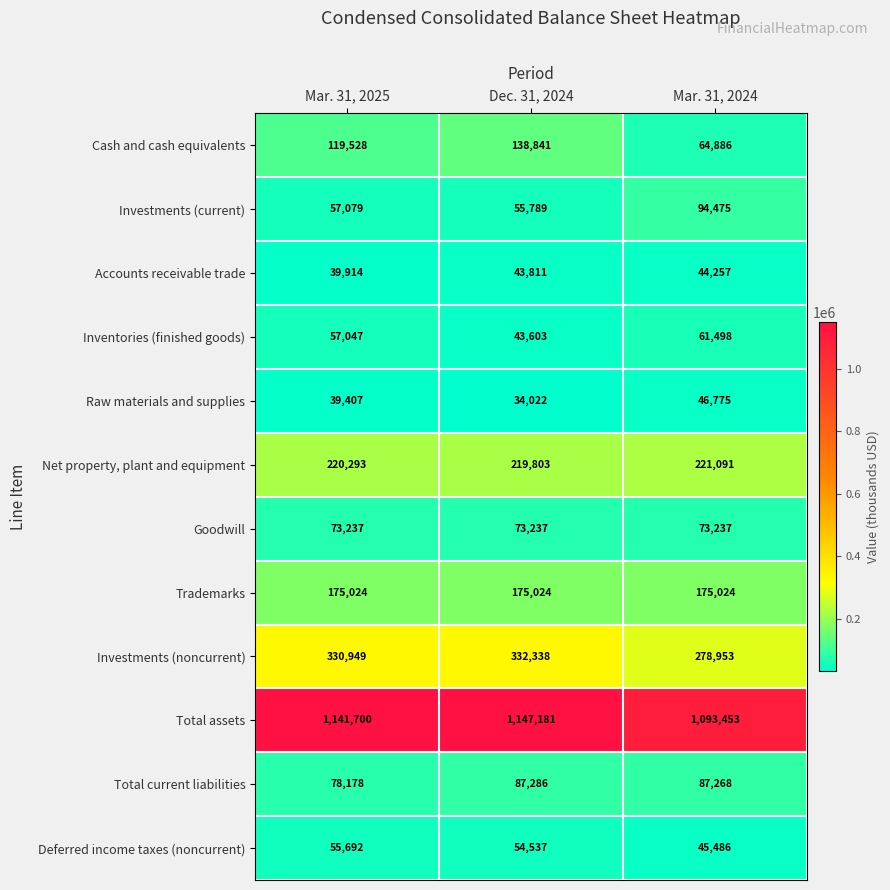

What is the difference between the highest and lowest values at Mar. 31, 2024?

1049196